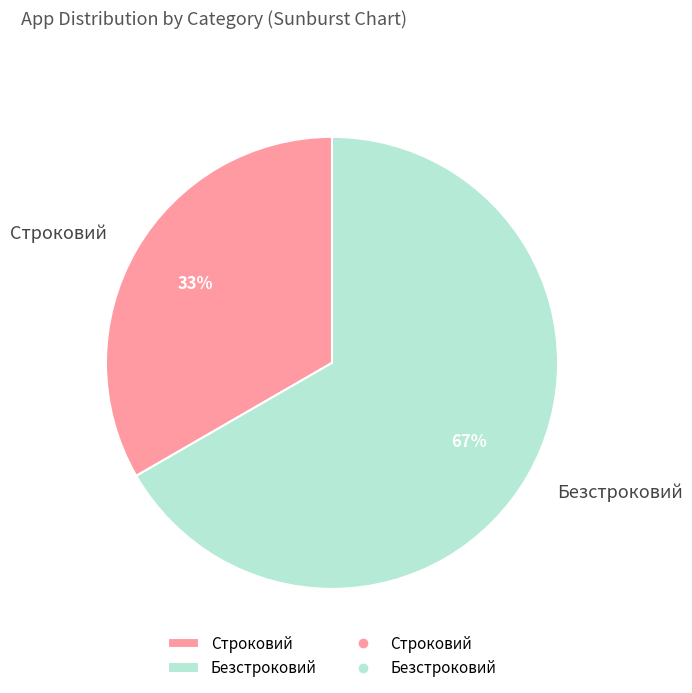

What is the smallest slice in the pie chart?

Строковий